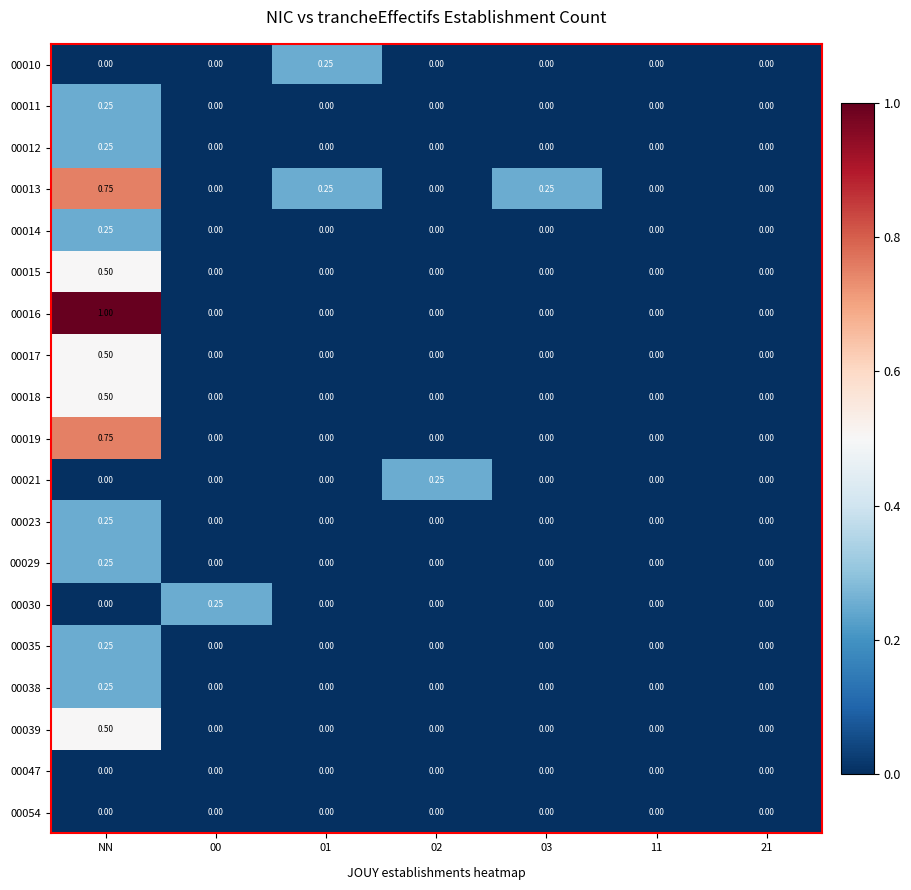

At which category is the sum across all series the highest?

NN